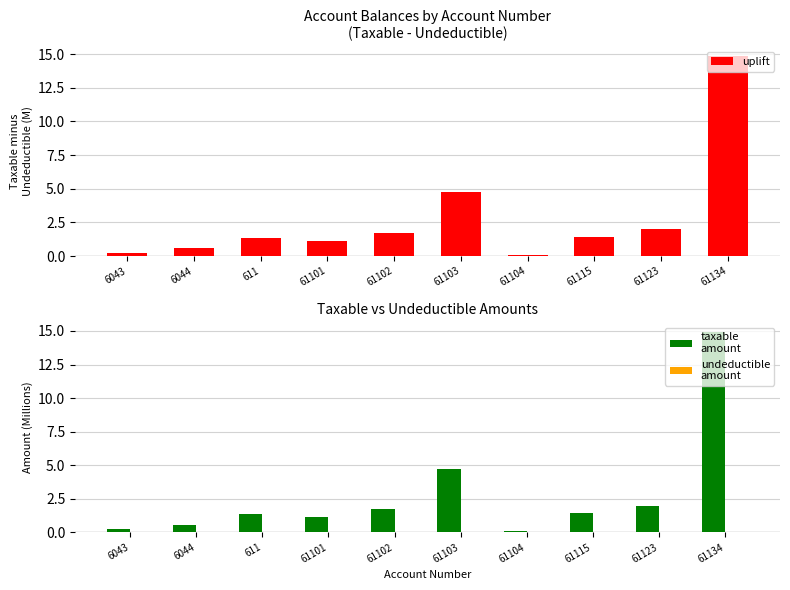

Between 61104 and 61123, which series saw the biggest shift?

taxable
amount